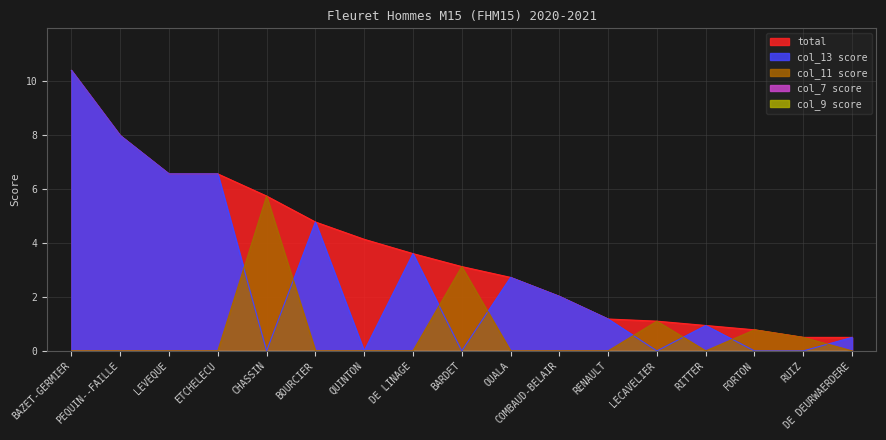

How many intersections are there between col_11 score and col_13 score?

8